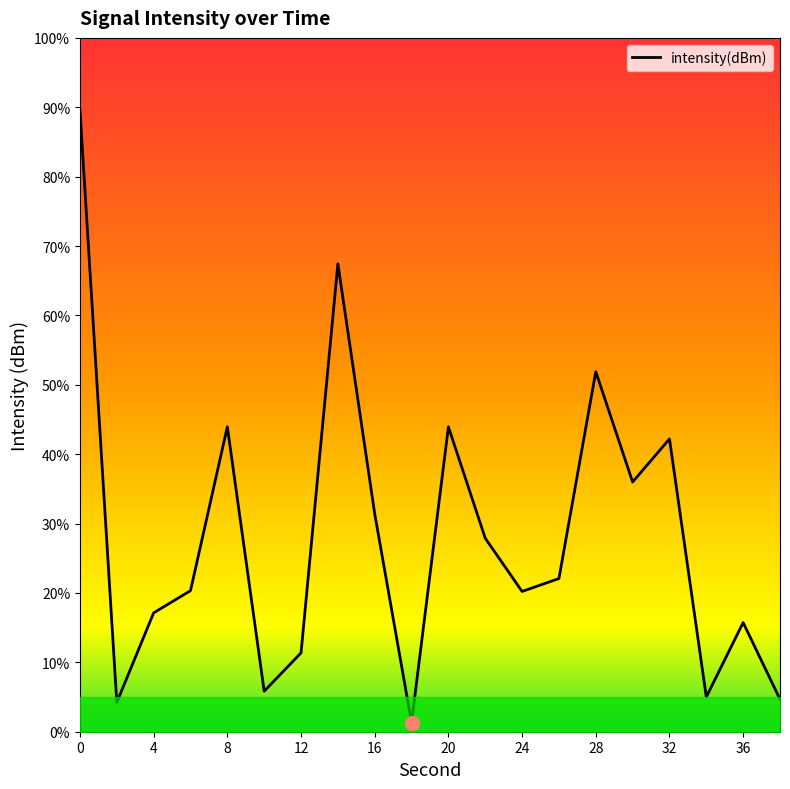

What is the difference between the maximum and minimum values?

88.3